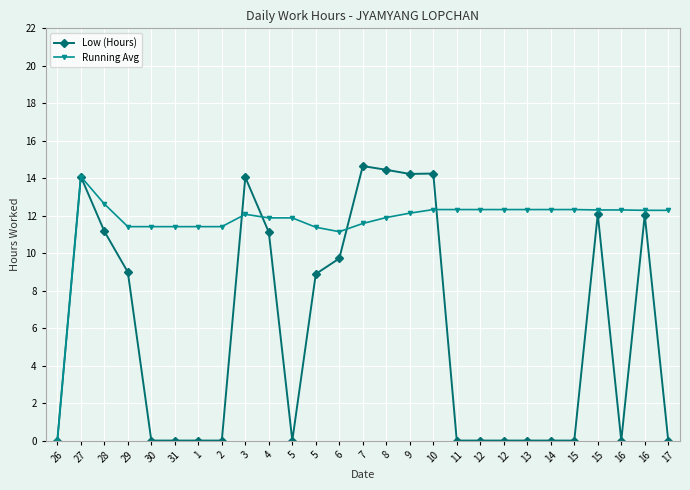

What is the difference between the second highest and second lowest values in the Low (Hours) series?

14.4